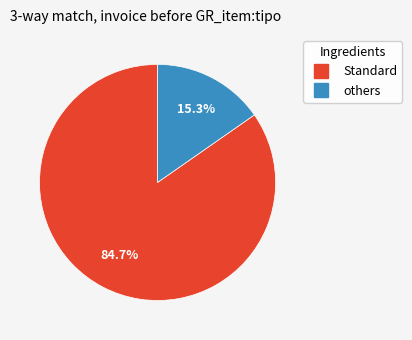

How many segments does this pie chart have?

2